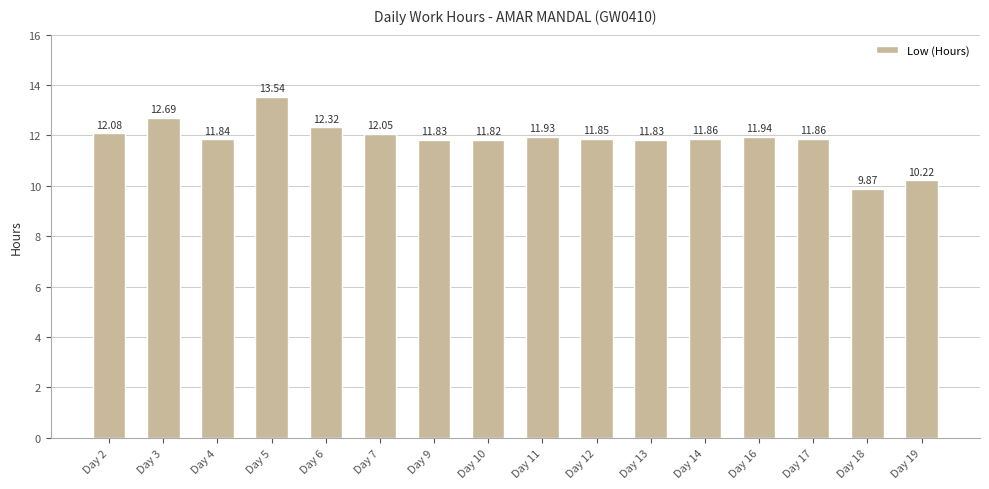

What is the difference between the second highest and minimum values?

2.8